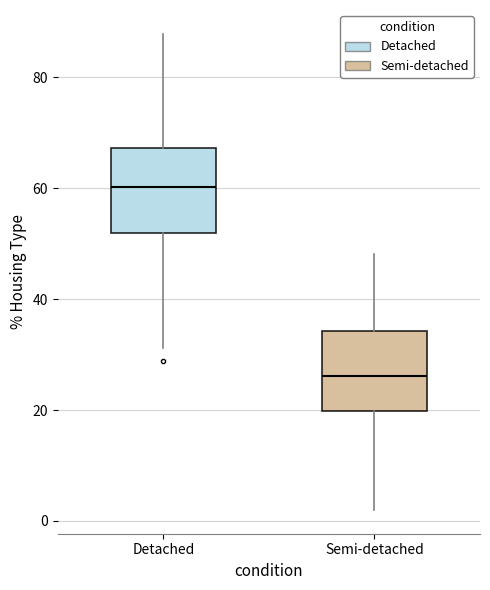

Which box has the lowest median line?

Semi-detached